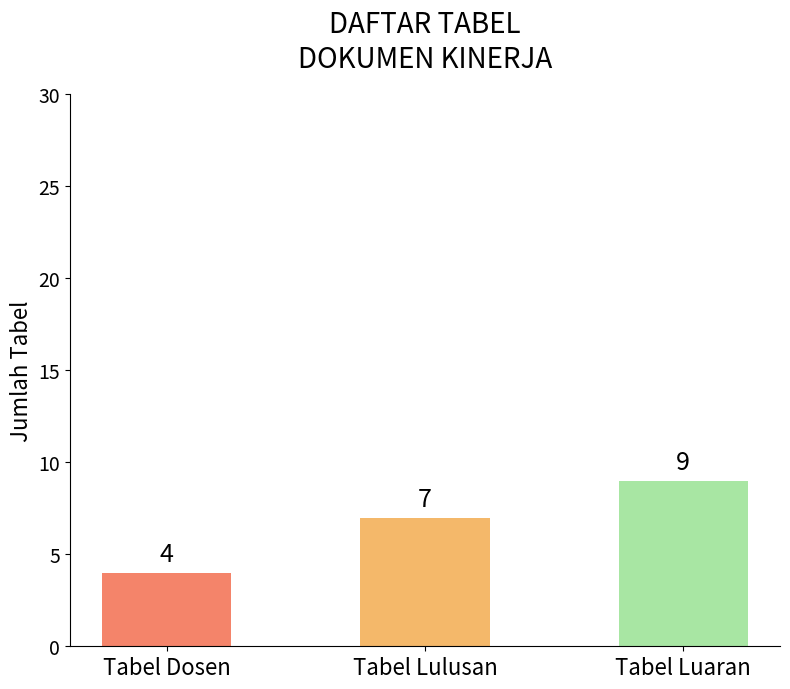

List the labels in order of value, largest first.

Tabel Luaran, Tabel Lulusan, Tabel Dosen